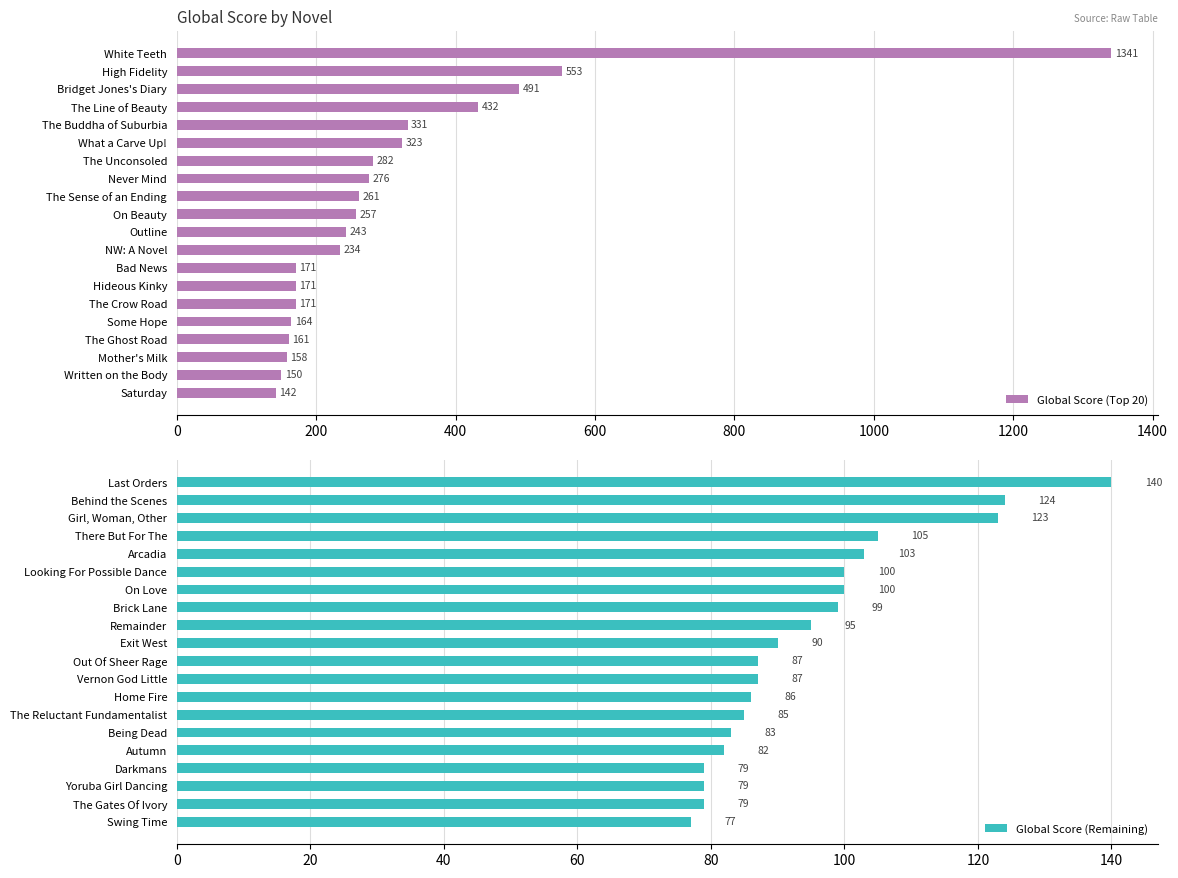

What is the value of the Global Score (Top 20) bar at the 17th from the left?

161